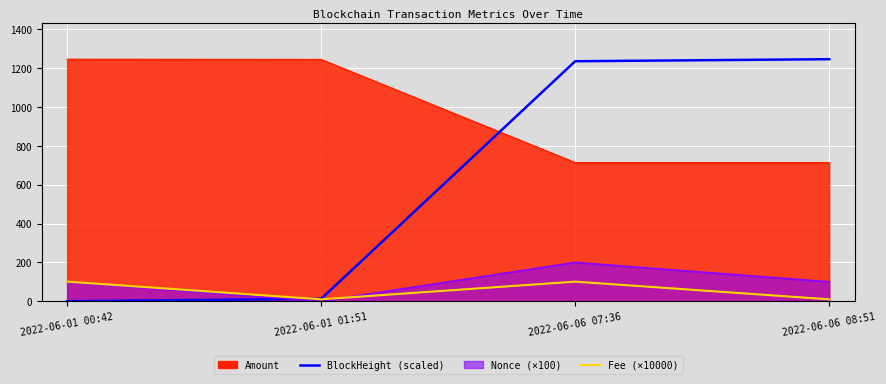

What is the label of the 2nd point from the left?

2022-06-01 01:51